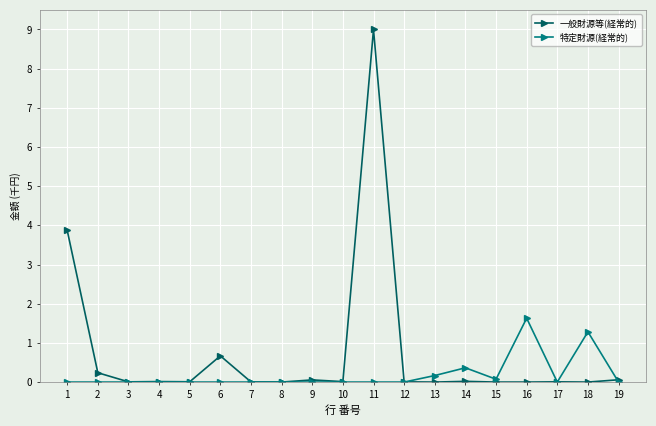

Is the value of 特定財源(経常的) at 13 greater than the value of 一般財源等(経常的) at 4?

Yes